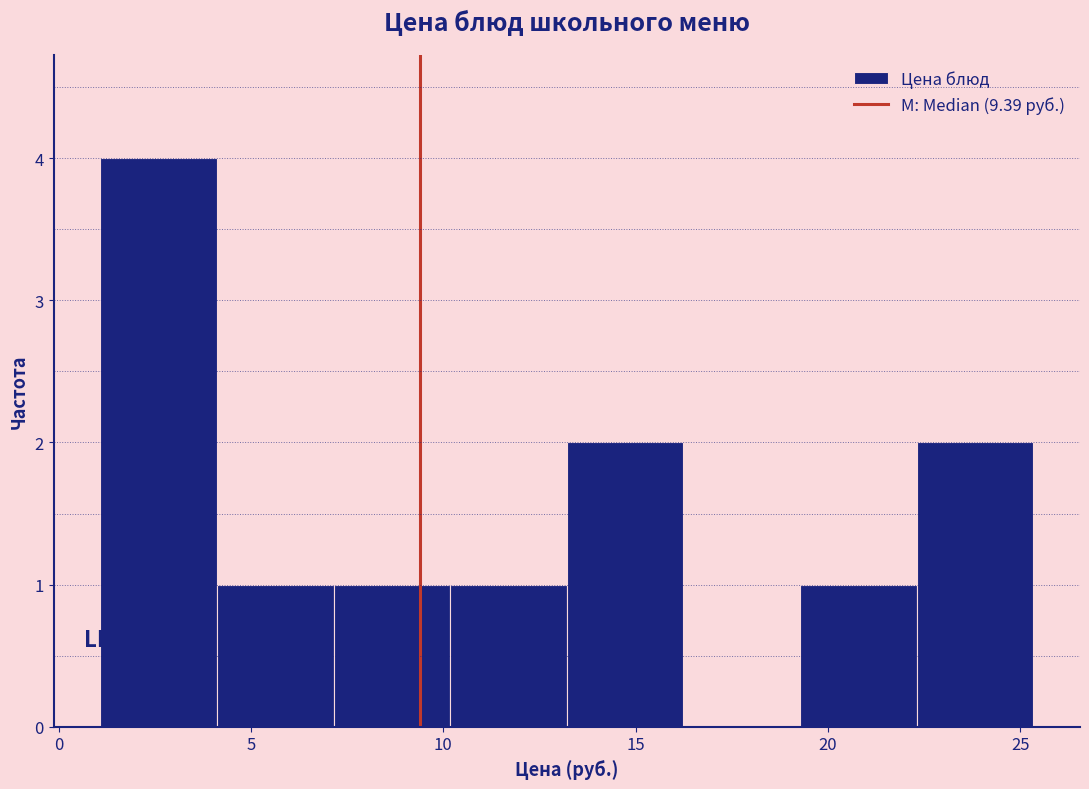

What is the height of the bar covering 7.0 to 10.0 on the x-axis? Neither the bar edges nor the heights are printed on the chart, so give them approximately, as read against the axes.

1